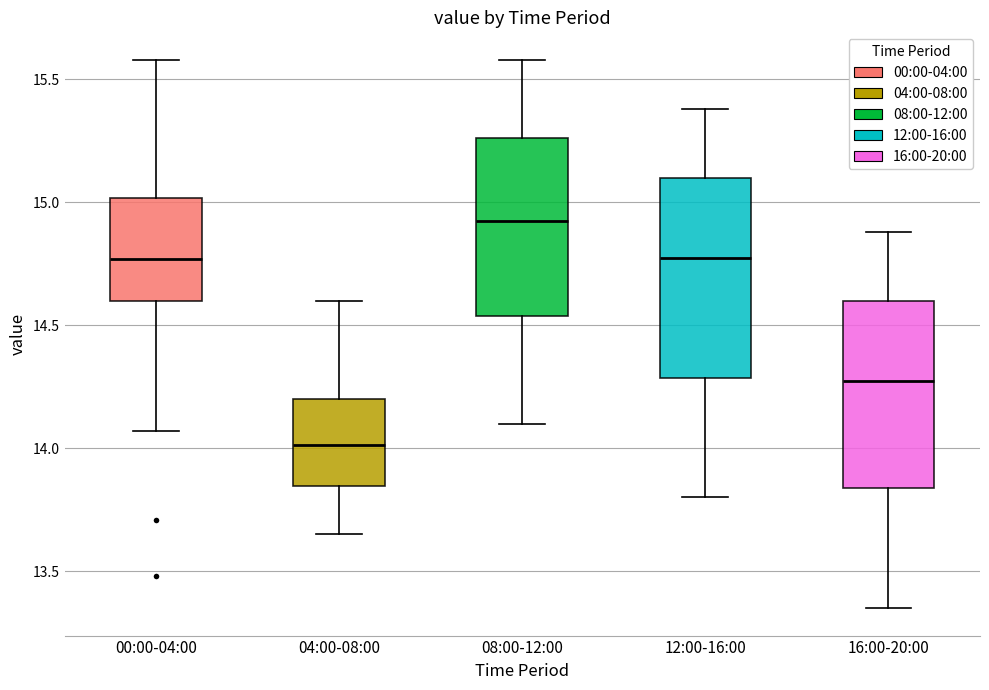

Reading left to right, read every box against the y-axis: the position of its median line, the range the box covers, and the ends of its whiskers. The values are not printed on the chart, so give them approximately, as read against the axis.

00:00-04:00: median 14.75, box 14.60 to 15.00, whiskers 14.05 to 15.60
04:00-08:00: median 14.00, box 13.85 to 14.20, whiskers 13.65 to 14.60
08:00-12:00: median 14.95, box 14.55 to 15.25, whiskers 14.10 to 15.60
12:00-16:00: median 14.80, box 14.30 to 15.10, whiskers 13.80 to 15.40
16:00-20:00: median 14.30, box 13.85 to 14.60, whiskers 13.35 to 14.90